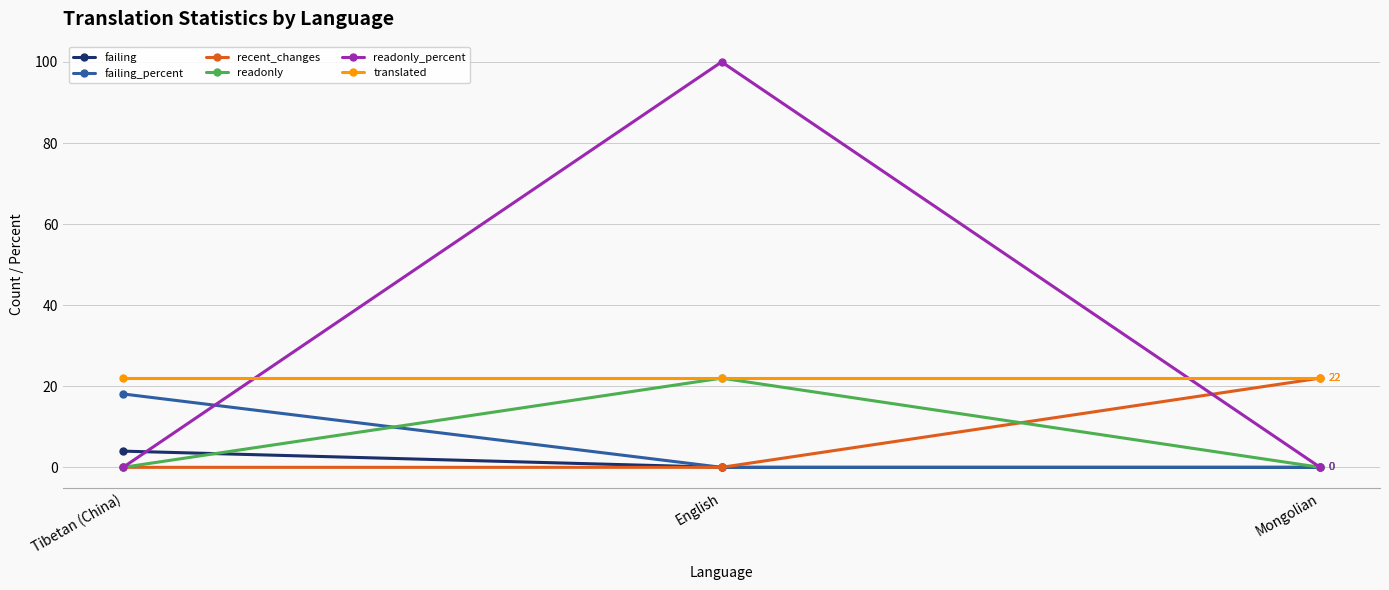

At which category does the chart reach its peak across all series?

English